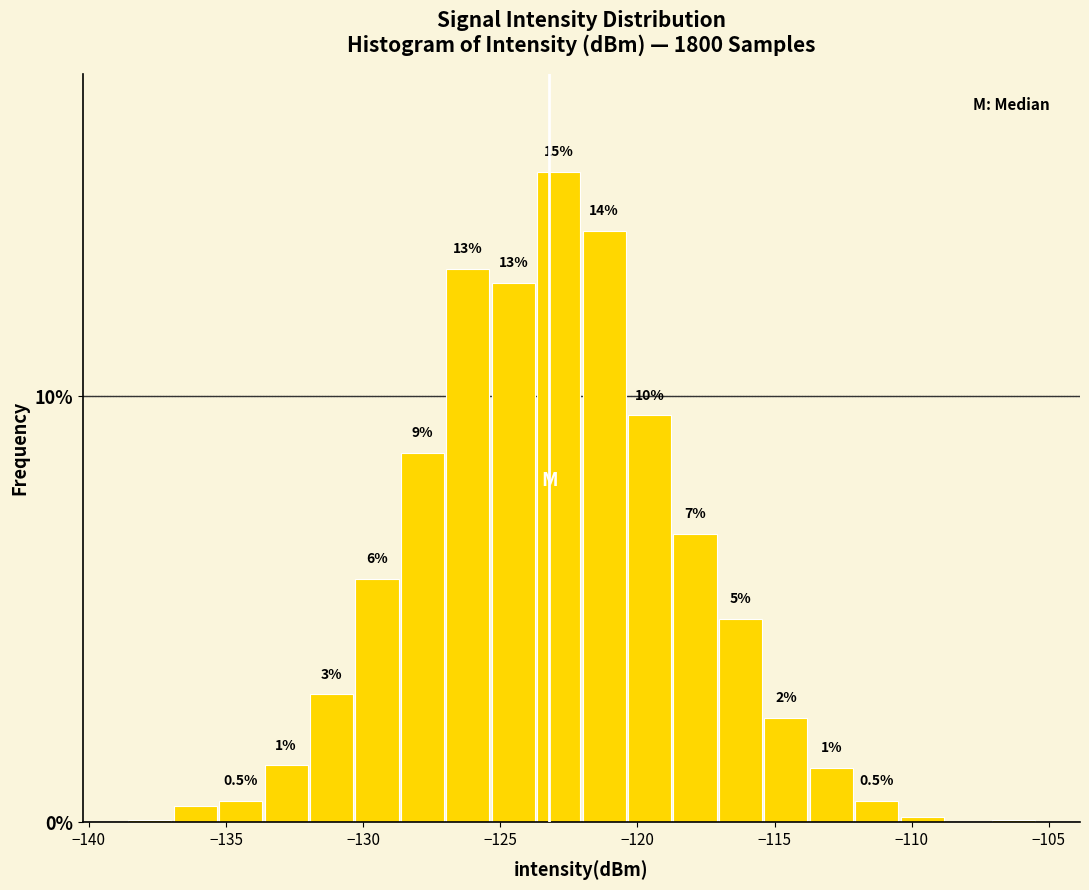

Read against the x-axis, roughly where is the centre of the tallest bar?

-123.0